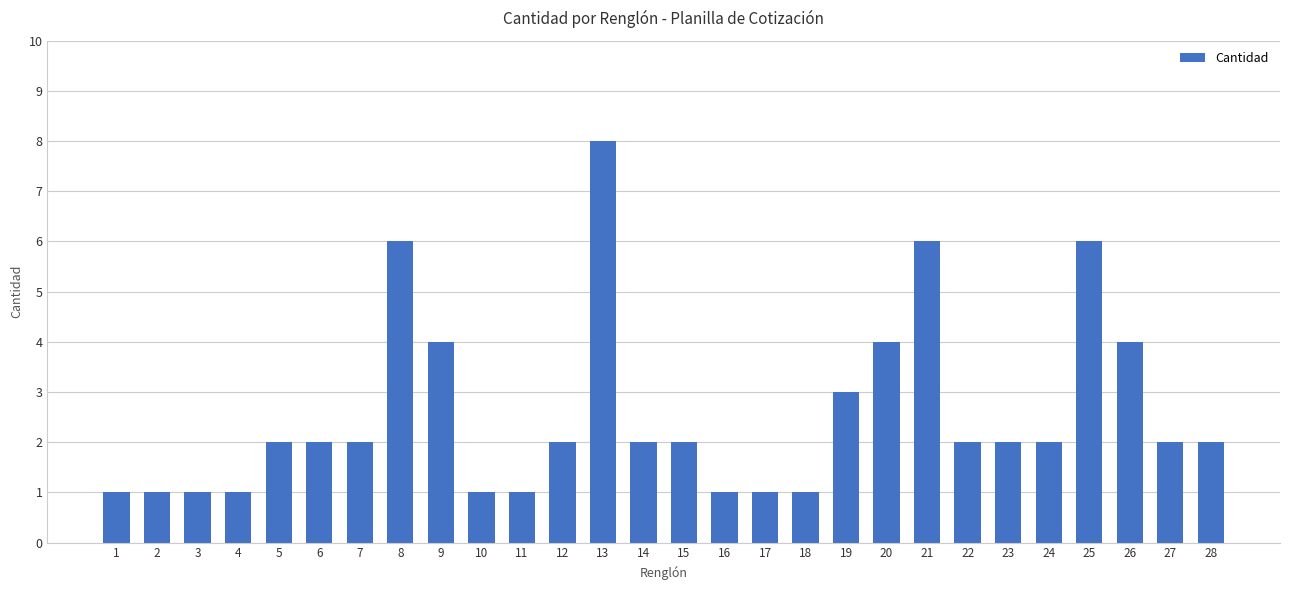

What is the sum of all values?

72